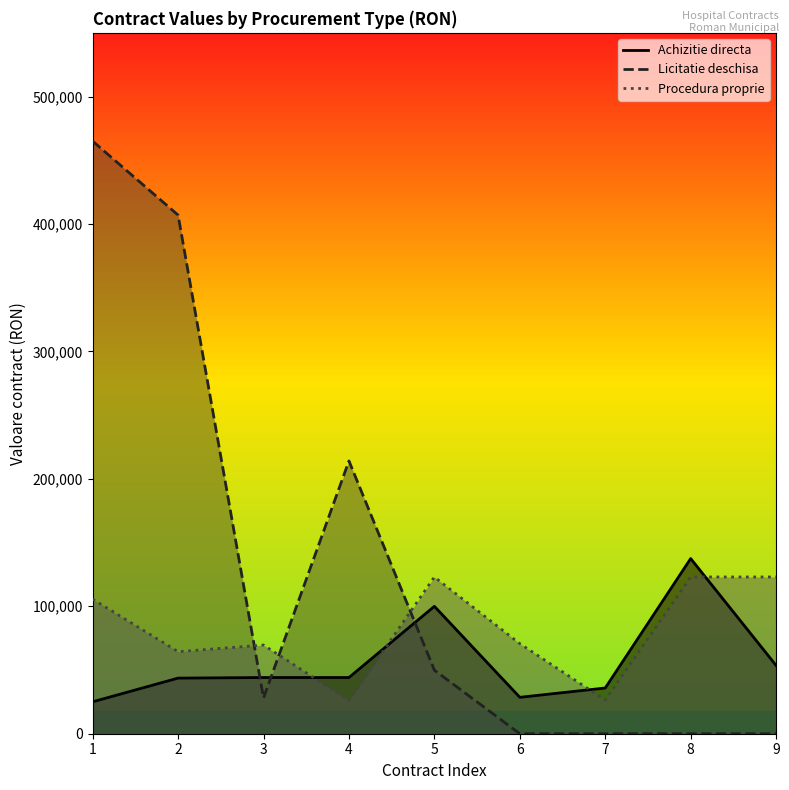

Between 9 and 1, which is larger?

9